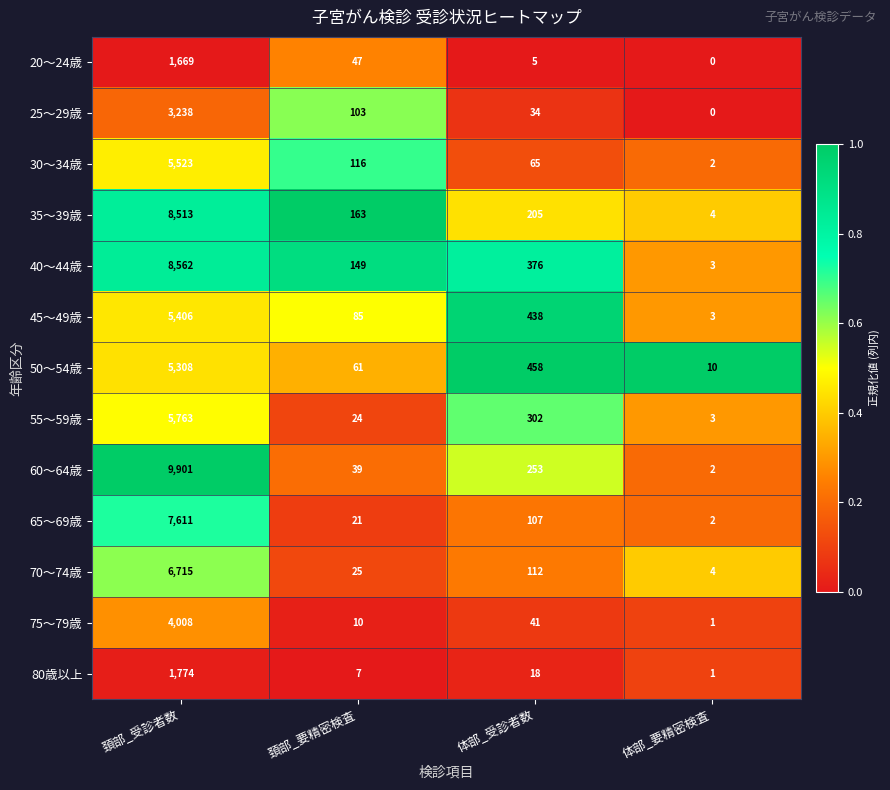

At which category is the sum across all series the highest?

頚部_受診者数